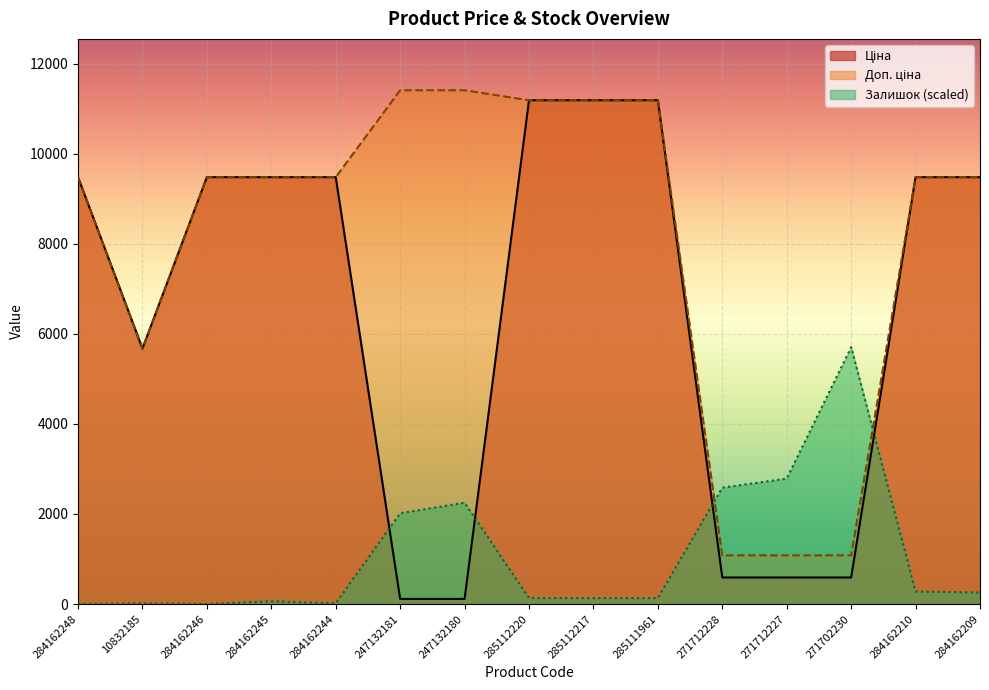

Which has a higher value, 271702230 or 285112220?

285112220